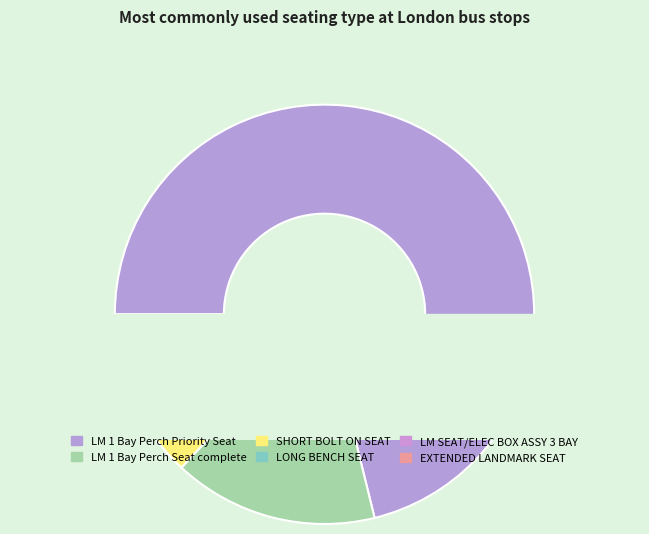

What percentage is NOT represented by LM 1 Bay Perch Priority Seat?

28.8%